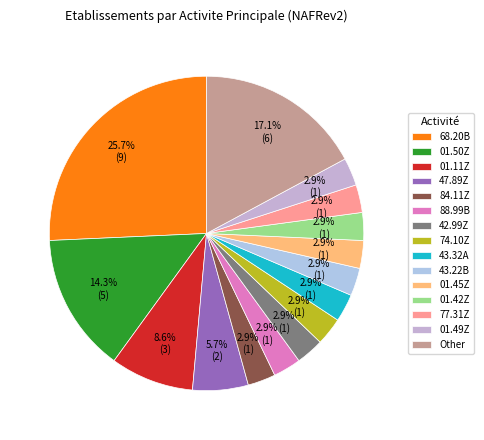

What percentage is NOT represented by 43.32A?

97.1%